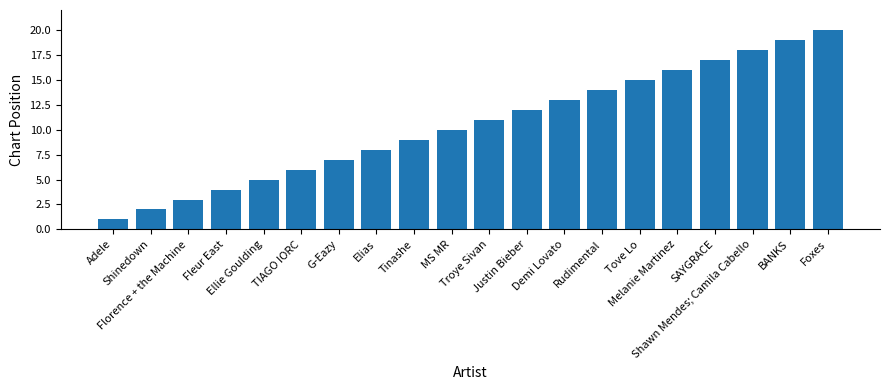

What is the maximum value shown in the chart?

20